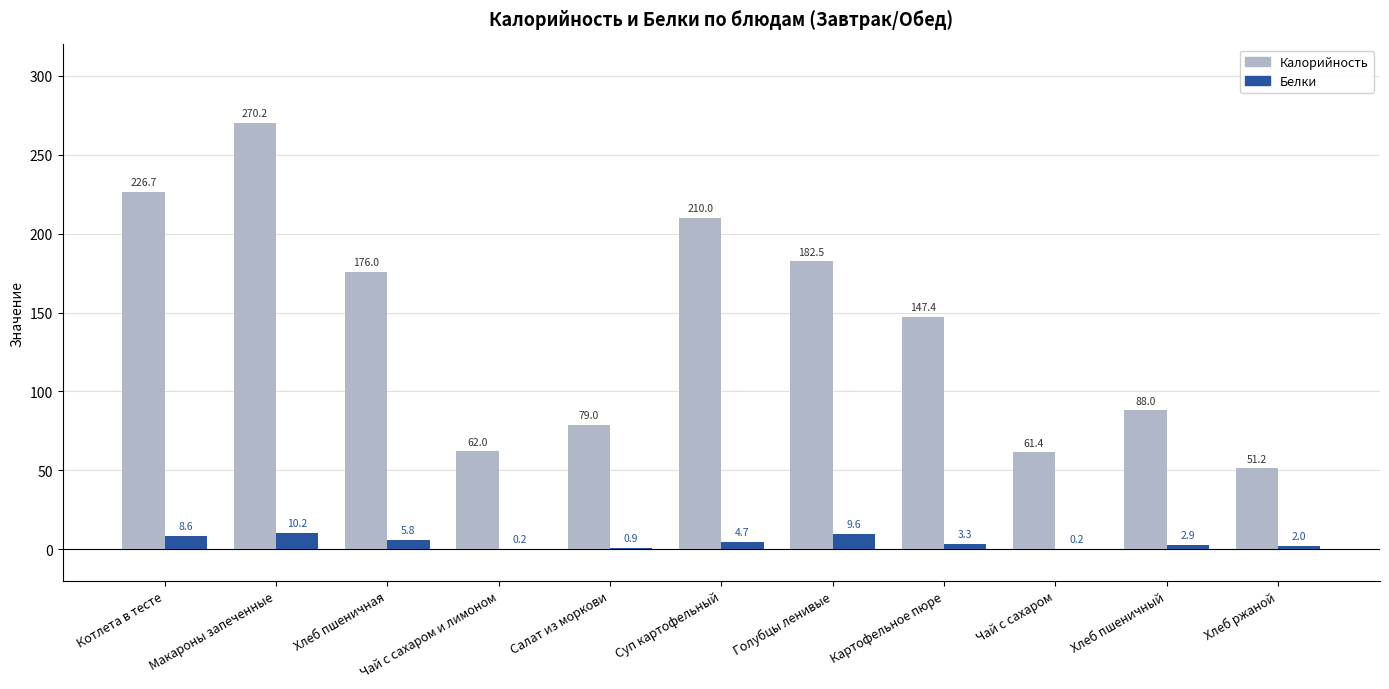

At which label is Белки closest to 5?

Суп картофельный